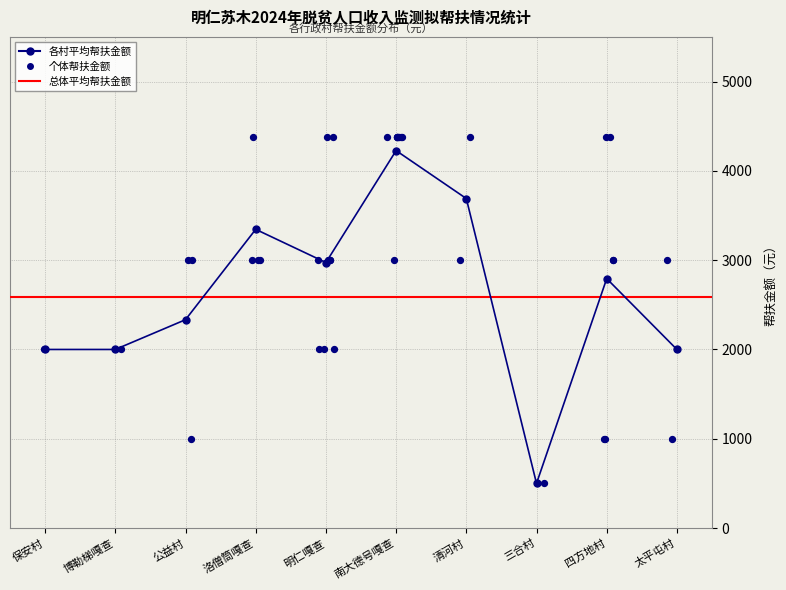

Between 南大德号嘎查 and 保安村, which is larger?

南大德号嘎查